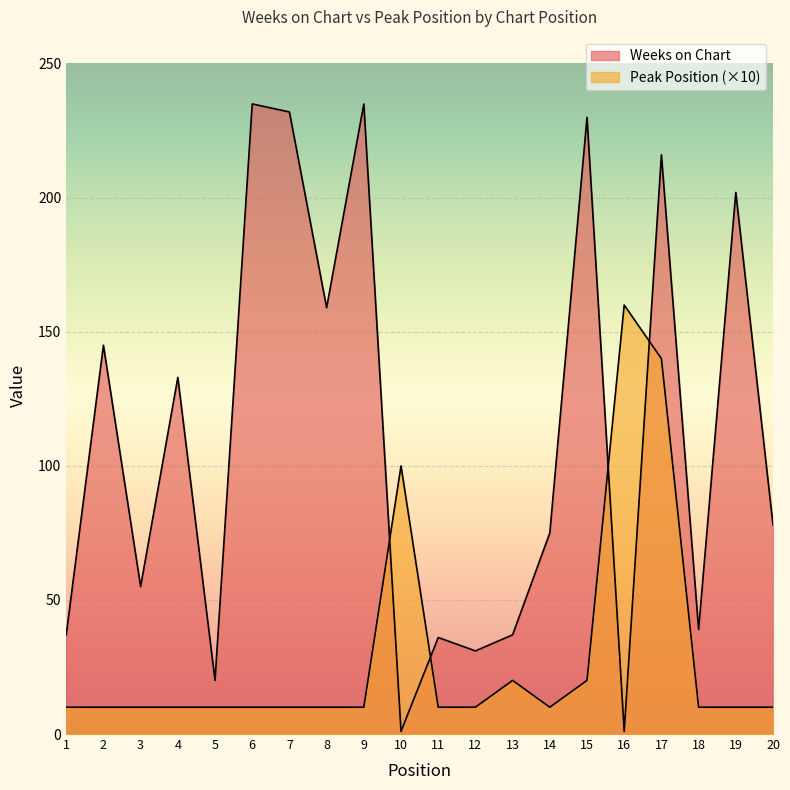

What is the sum of the Peak Position values at 1 and 11?

20